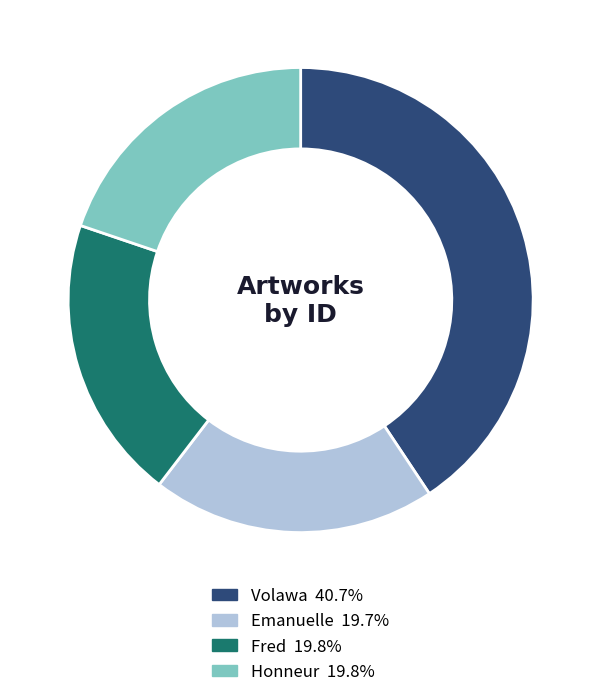

Which slice is the largest?

Volawa